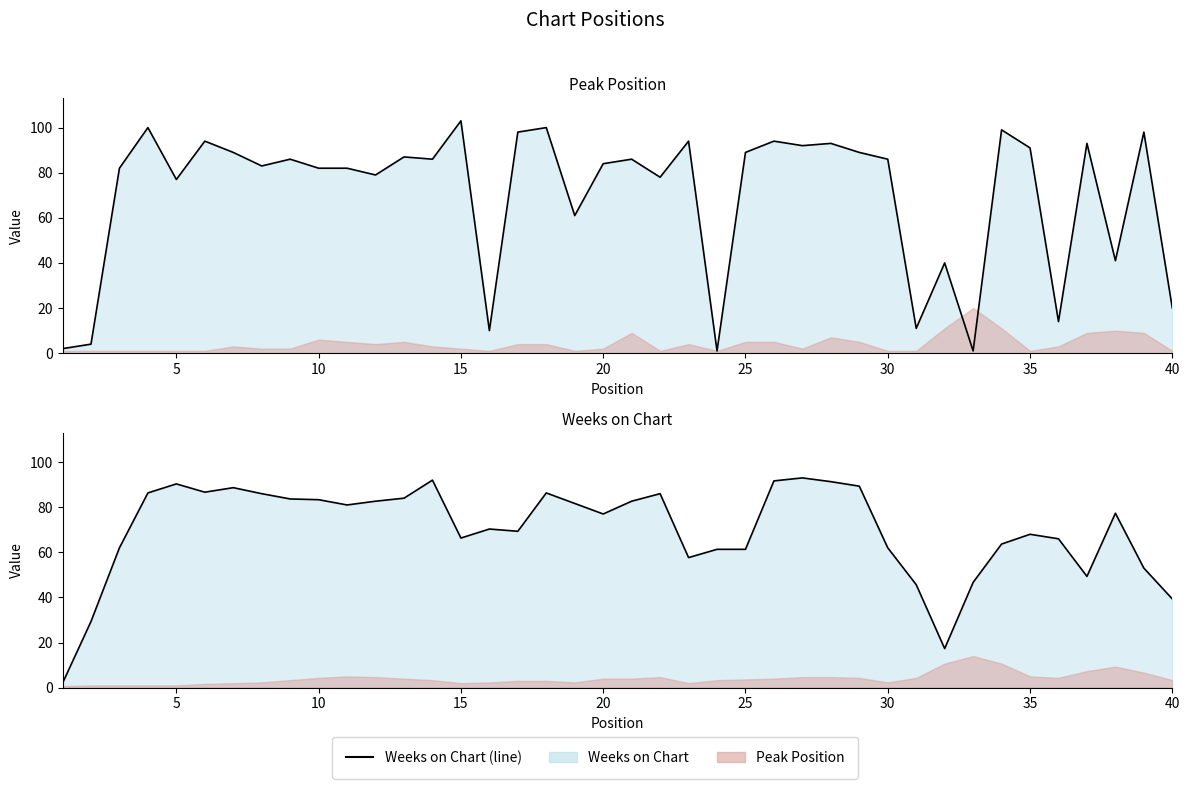

Reading right to left, extract all data points from this chart.

20	98	41	93	14	91	99	1	40	11	86	89	93	92	94	89	1	94	78	86	84	61	100	98	10	103	86	87	79	82	82	86	83	89	94	77	100	82	4	2